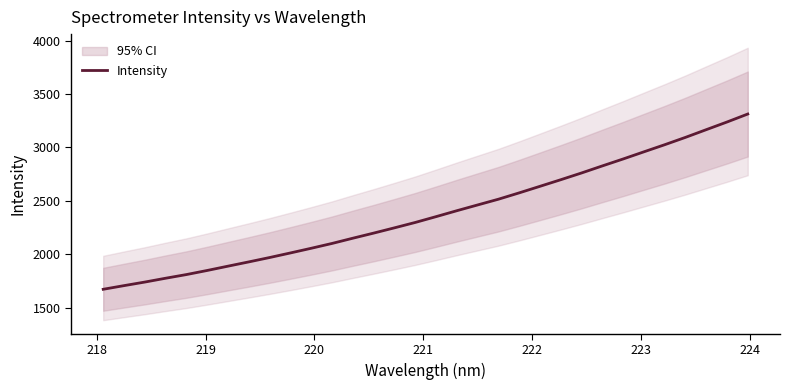

Does the chart have visible grid lines?

No